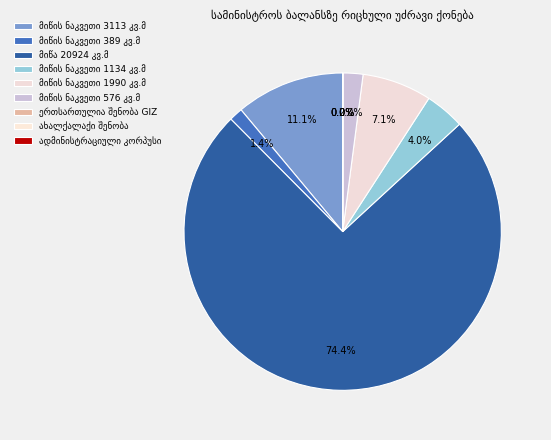

Count the number of slices in the pie.

9